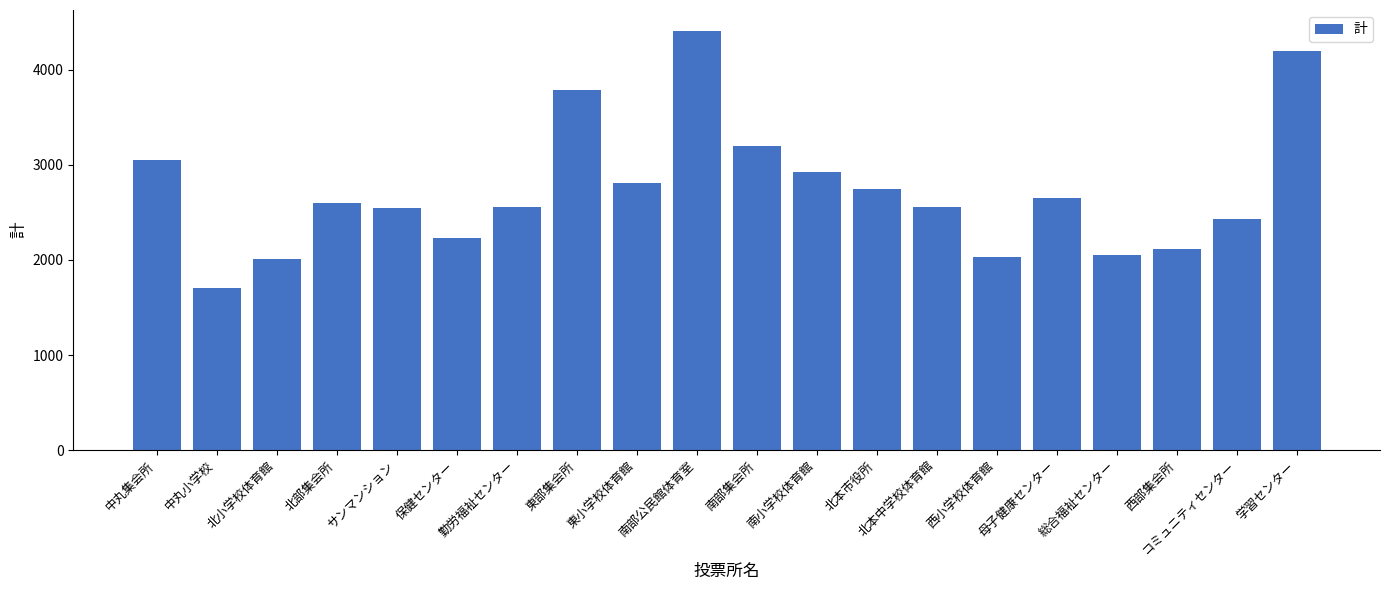

What position from the right is 西小学校体育館?

6